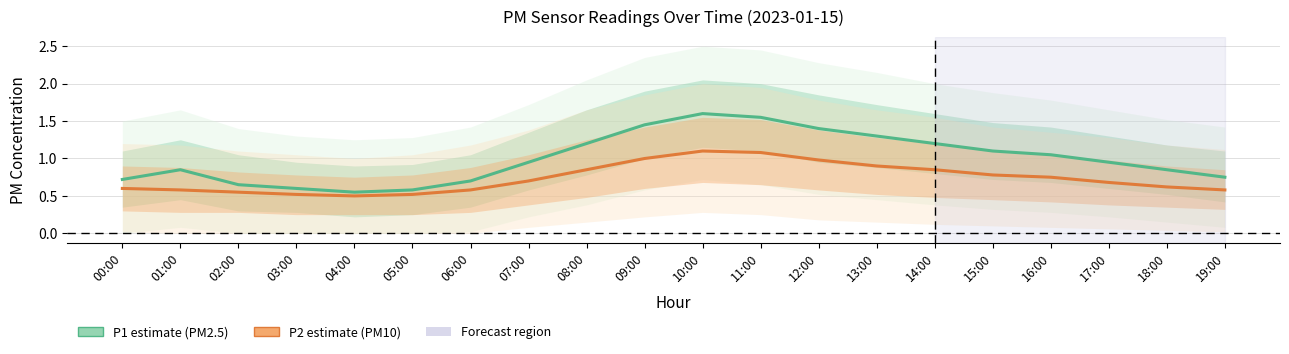

List the series in order of their peak value, highest first.

P1 (PM2.5), P2 (PM10)